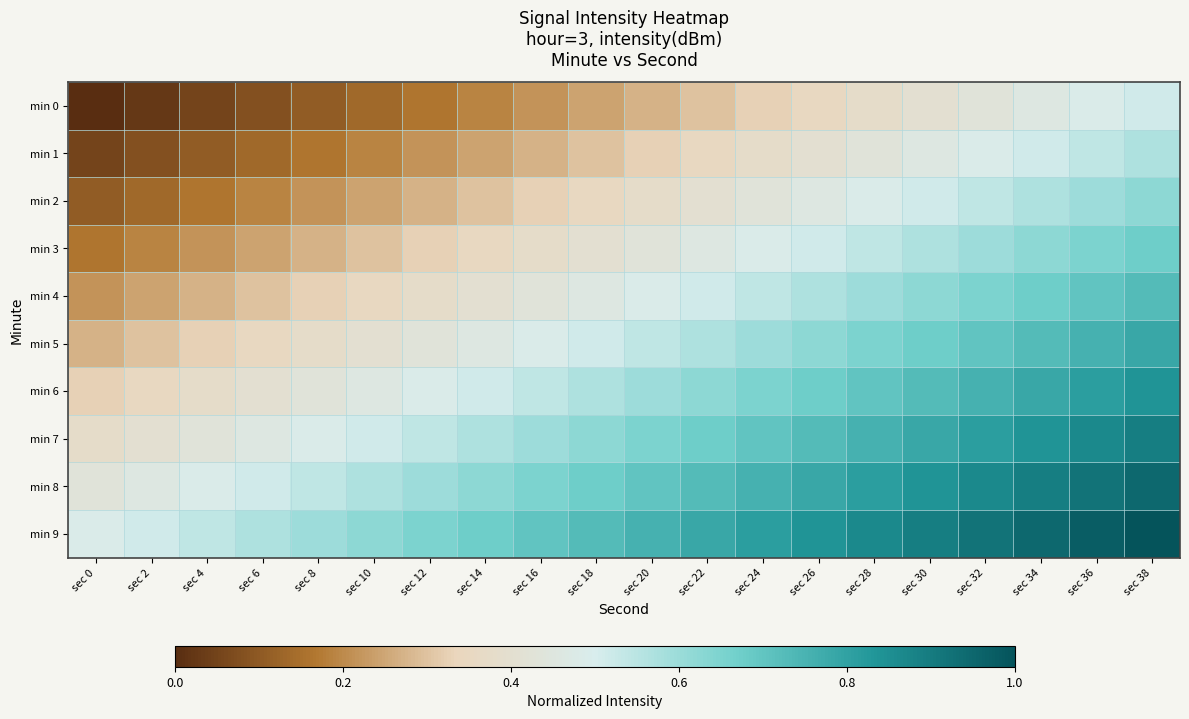

What is the greatest value displayed?

1.0